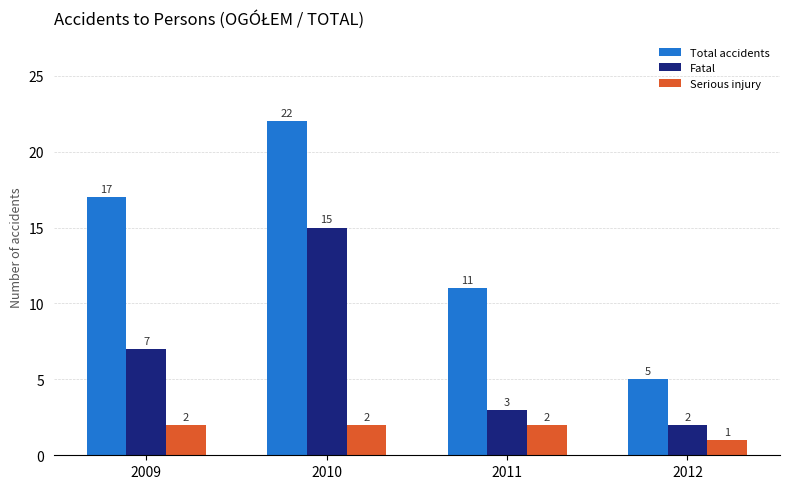

What is the maximum value for Total accidents?

22